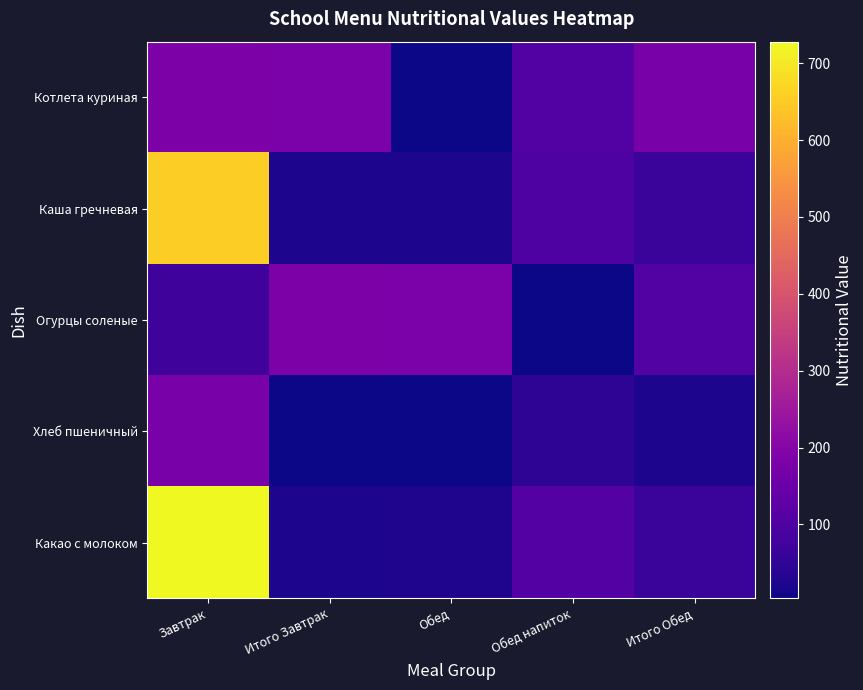

At which category is the sum across all series the highest?

Завтрак